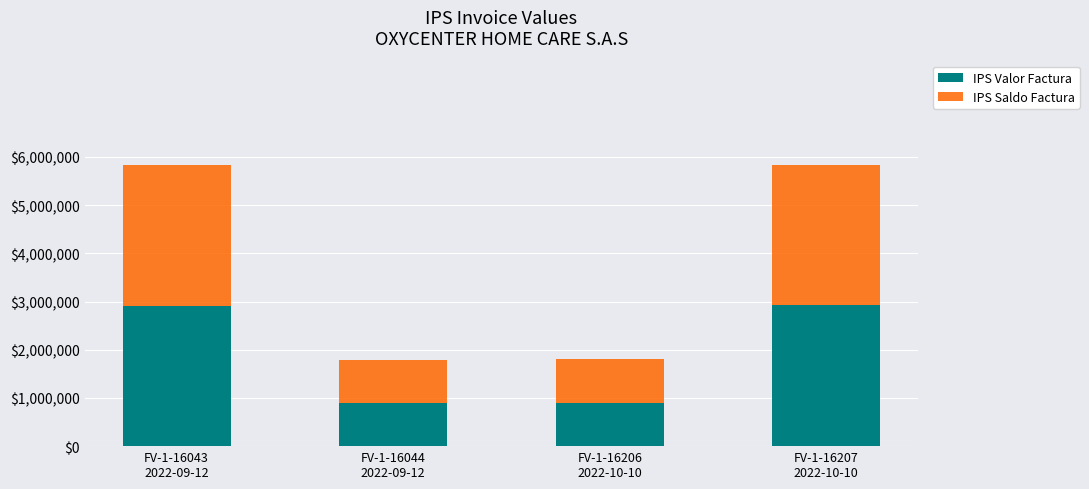

Does the chart contain stacked bars?

Yes